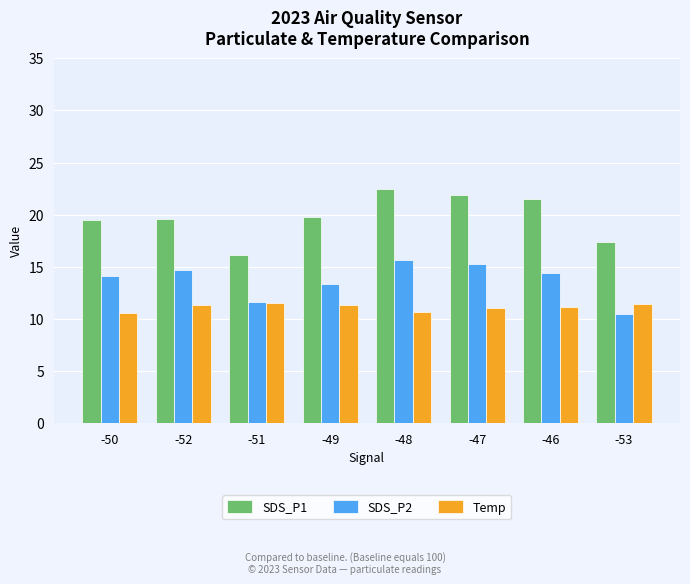

Between -52 and -48, which series saw the biggest shift?

SDS_P1